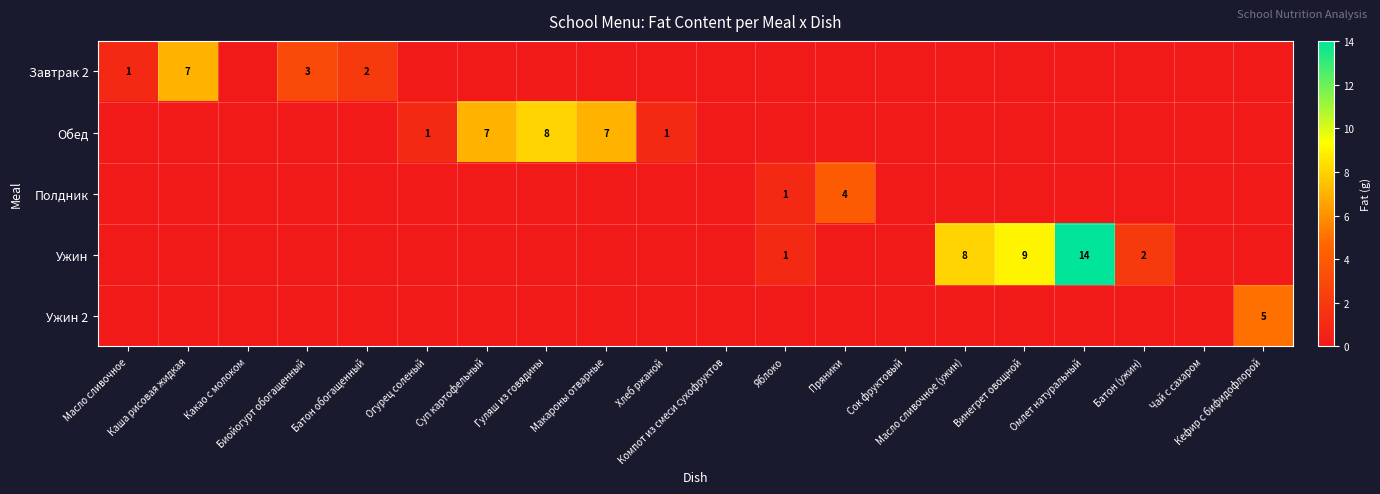

Rank the series at Компот из смеси сухофруктов from lowest to highest value.

Завтрак 2, Обед, Полдник, Ужин, Ужин 2